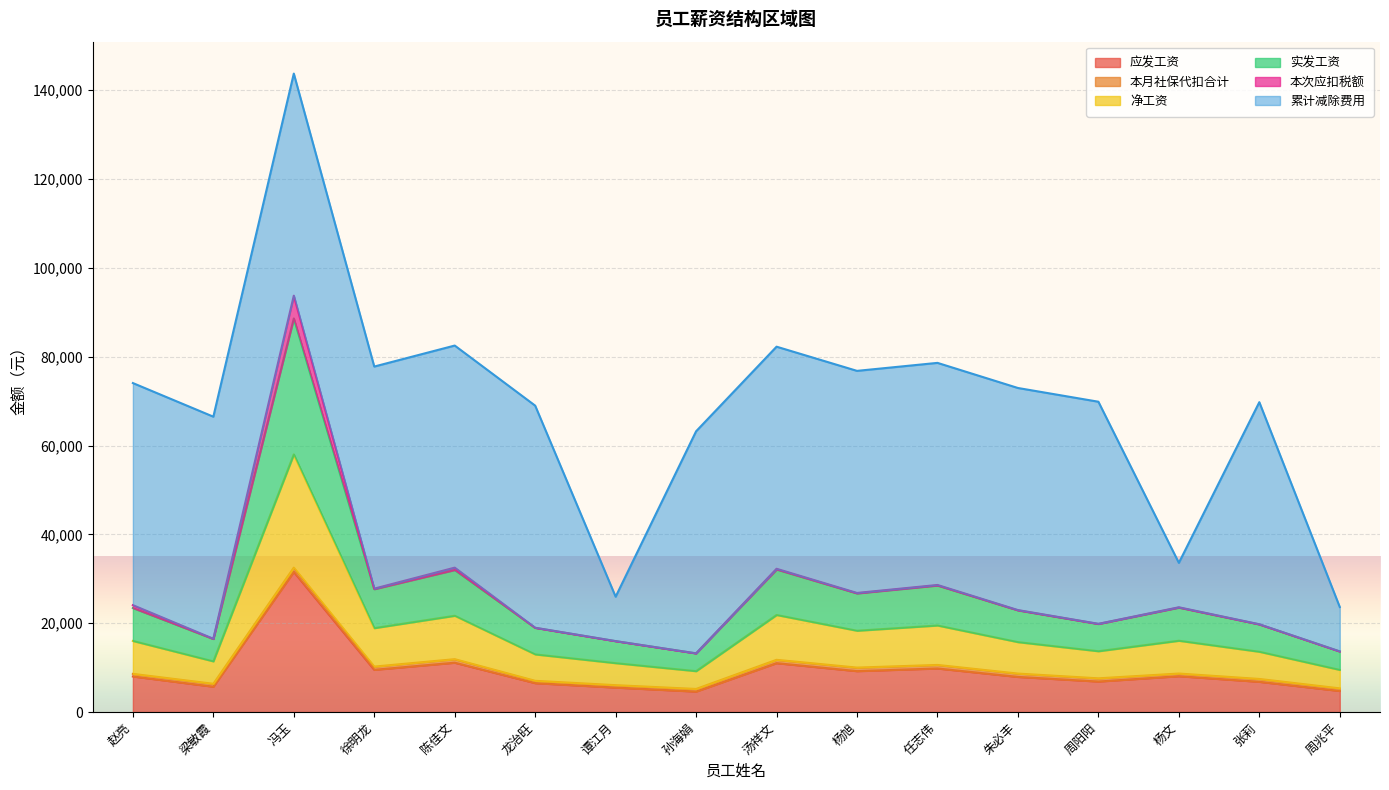

At which category is the sum across all series the highest?

冯玉